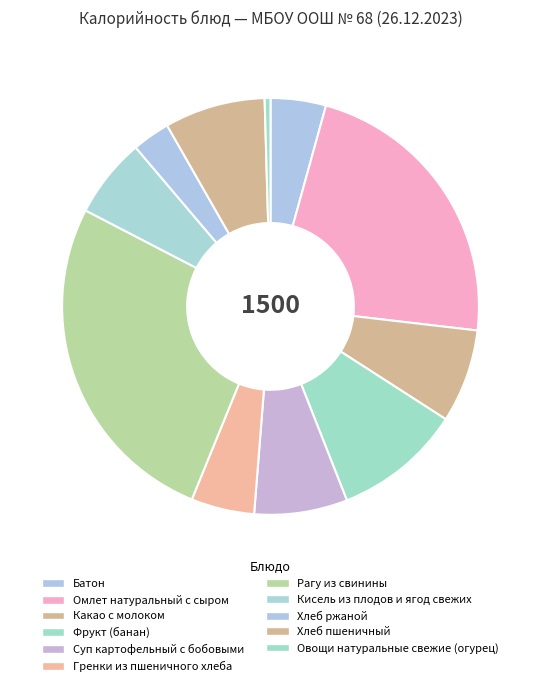

How many slices are in this pie chart?

11